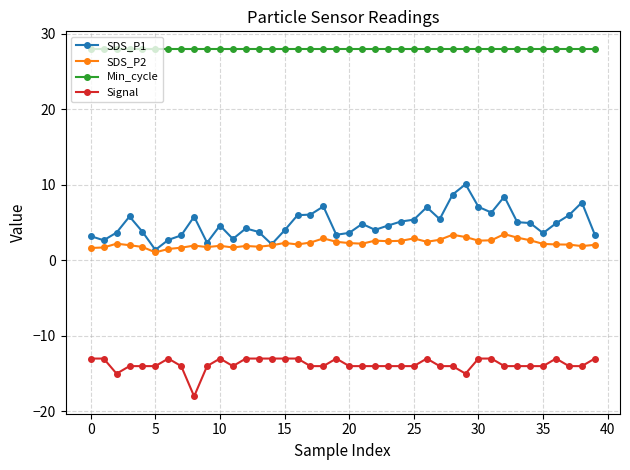

Which series has the largest total across all categories?

Min_cycle